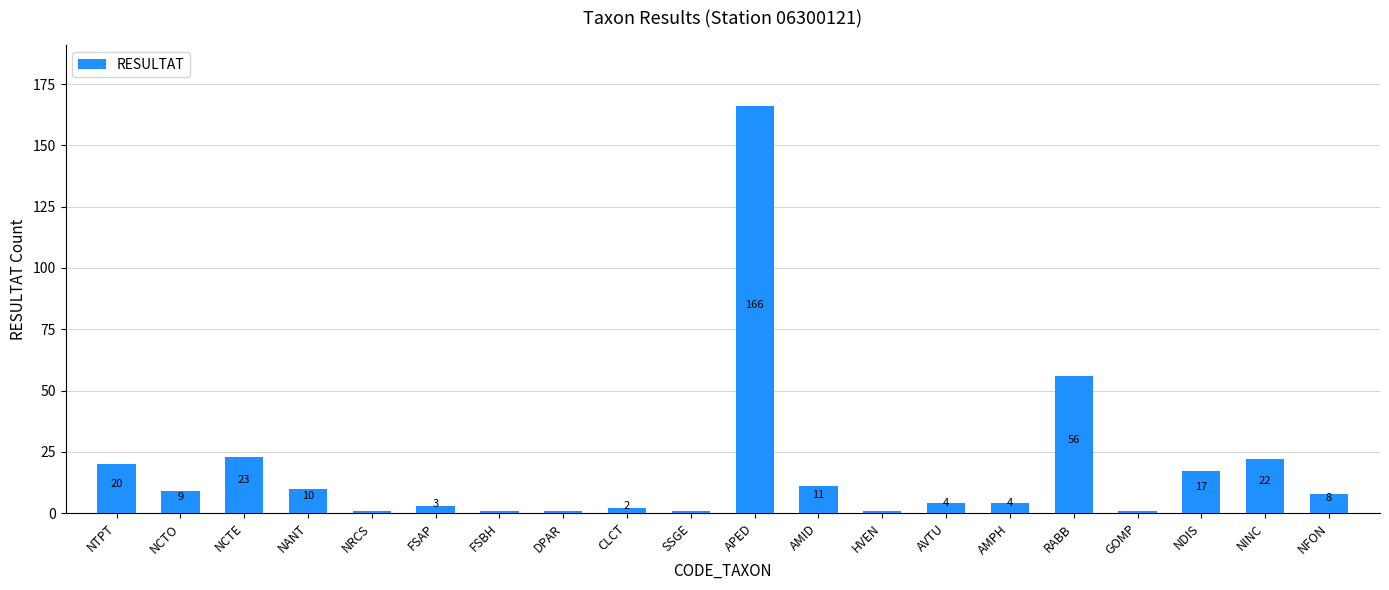

Approximately how many times larger is the value at HVEN compared to GOMP?

1.0